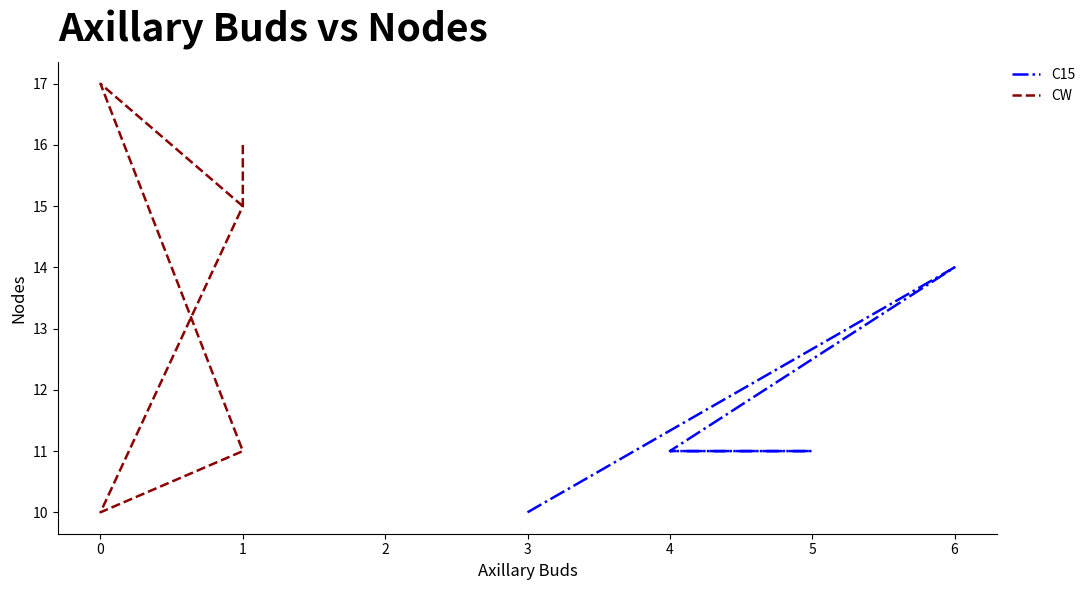

What are all the series names shown in the legend?

C15, CW